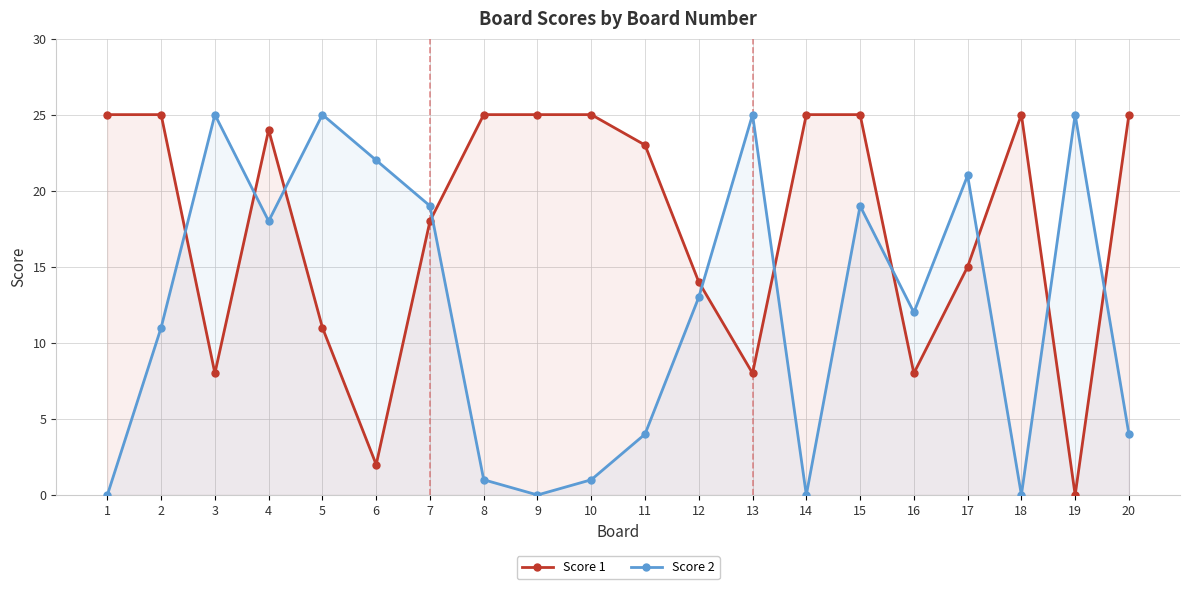

What is the sum of all Score 2 values?

245